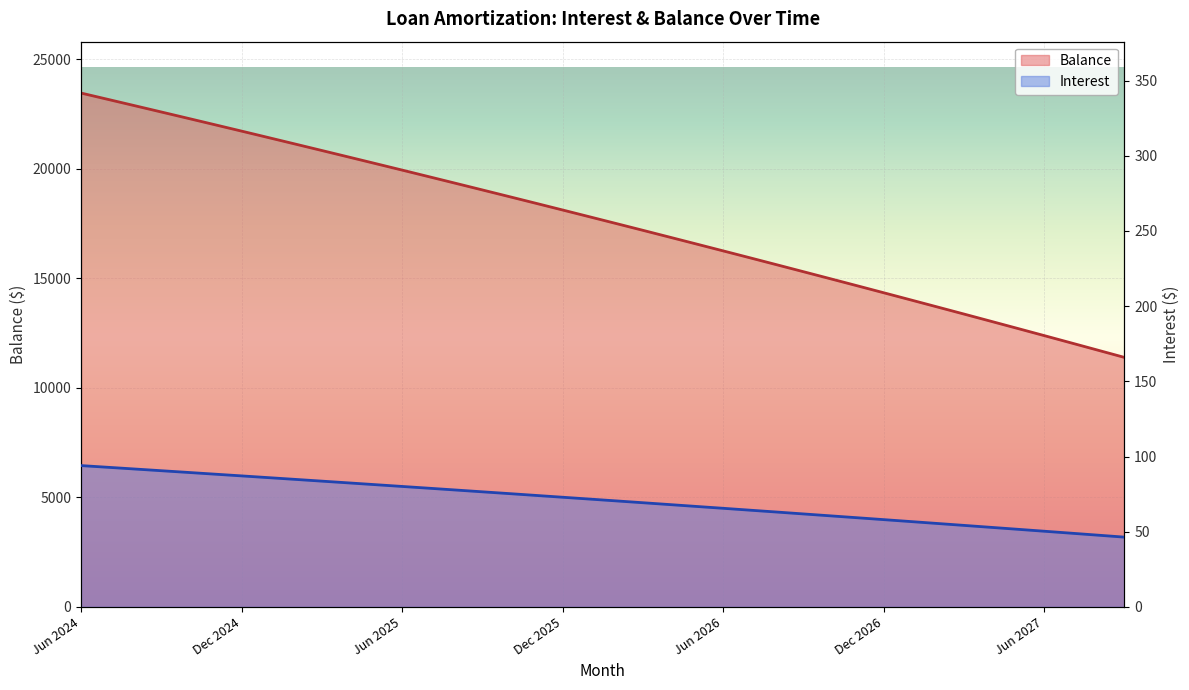

True or false: Balance and Interest cross at least once.

False